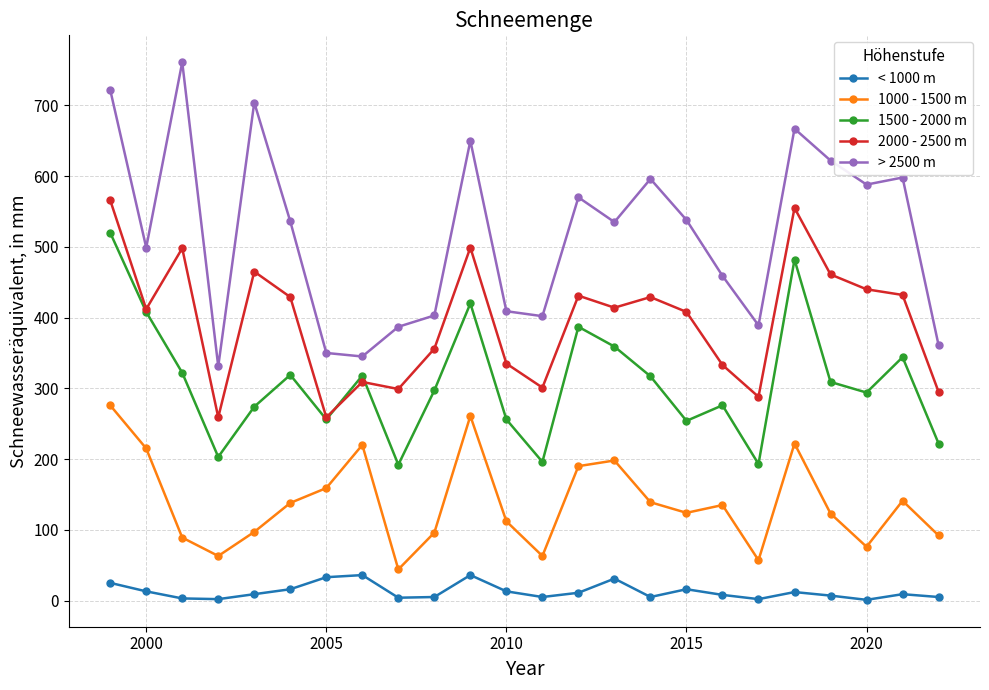

What is the minimum value for < 1000 m?

1